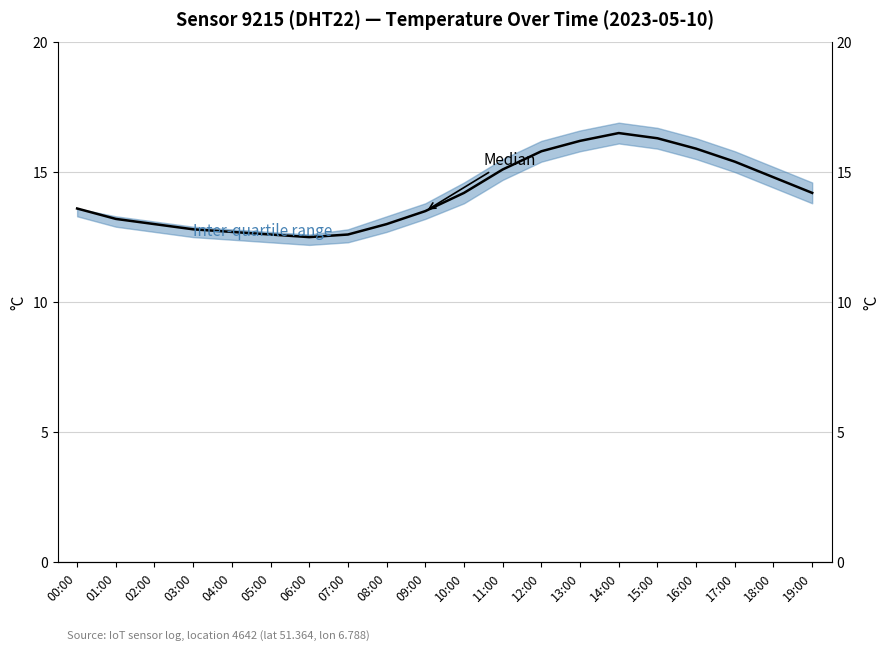

At which category does the data reach its first local valley?

06:00